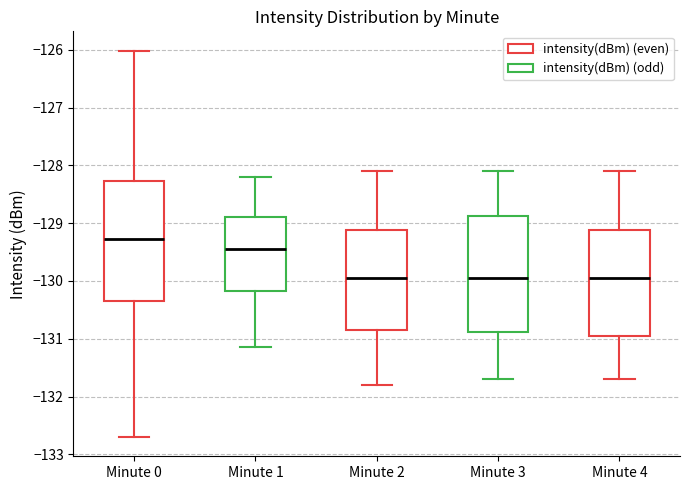

Where is the lower edge of the box for Minute 2 on the y-axis? The values are not printed on the chart, so give them approximately, as read against the axis.

-130.8